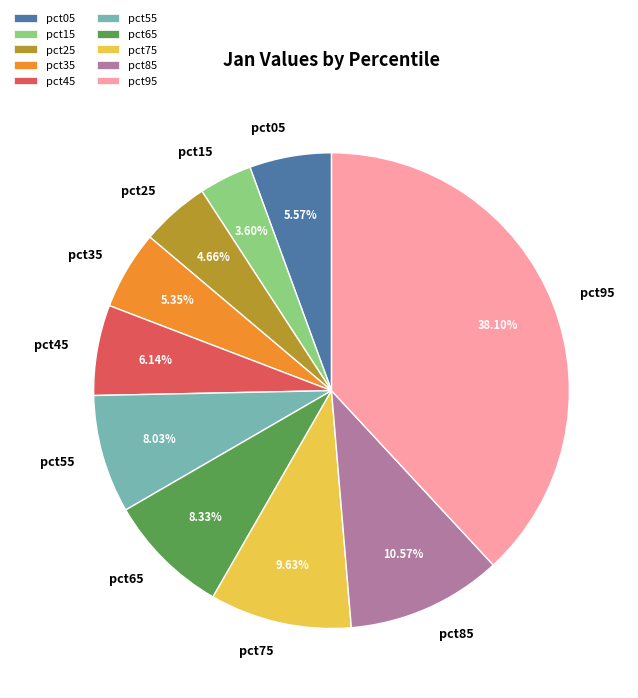

Does pct75 account for over 50% of the chart?

No